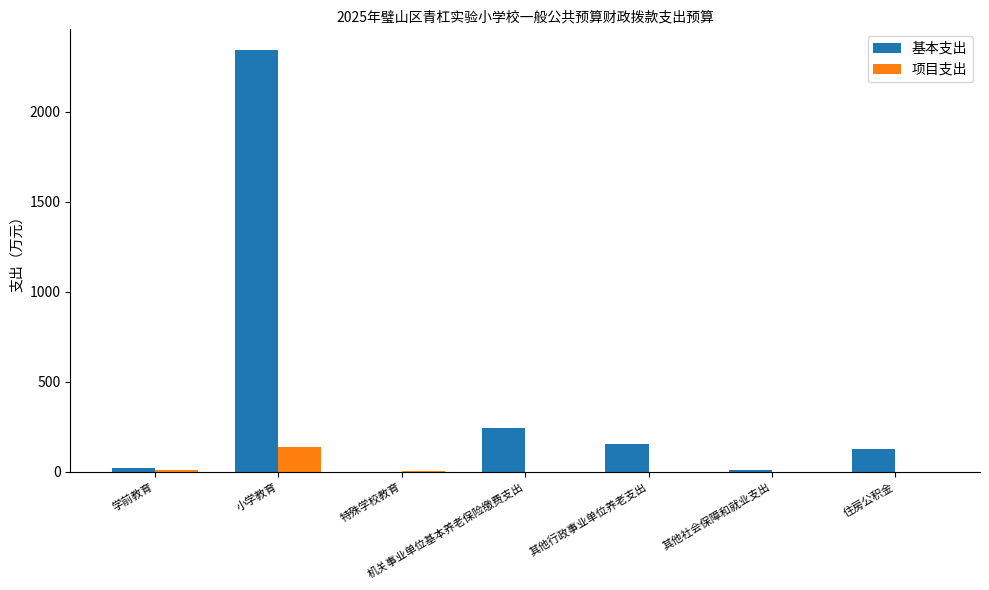

What is the approximate value of 基本支出 at 其他行政事业单位养老支出?

153.5